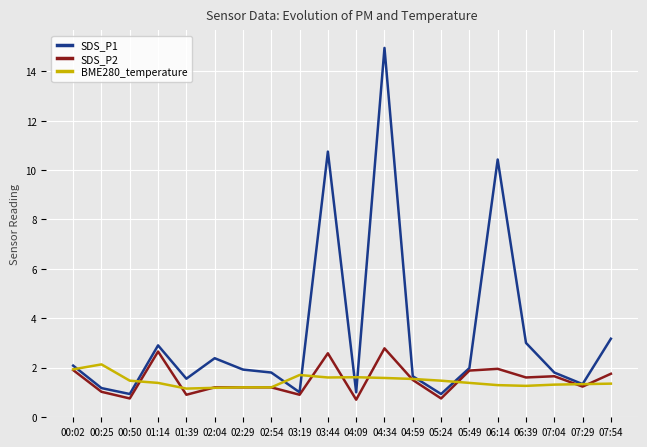

Does the chart display data point markers on the line(s)?

No